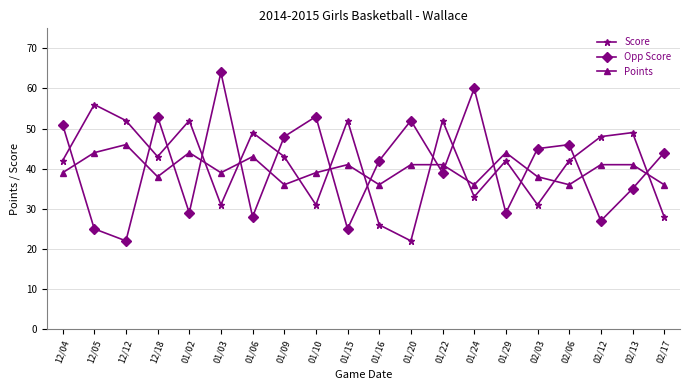

What value does the Points series have at 02/13, to the nearest 5?

40